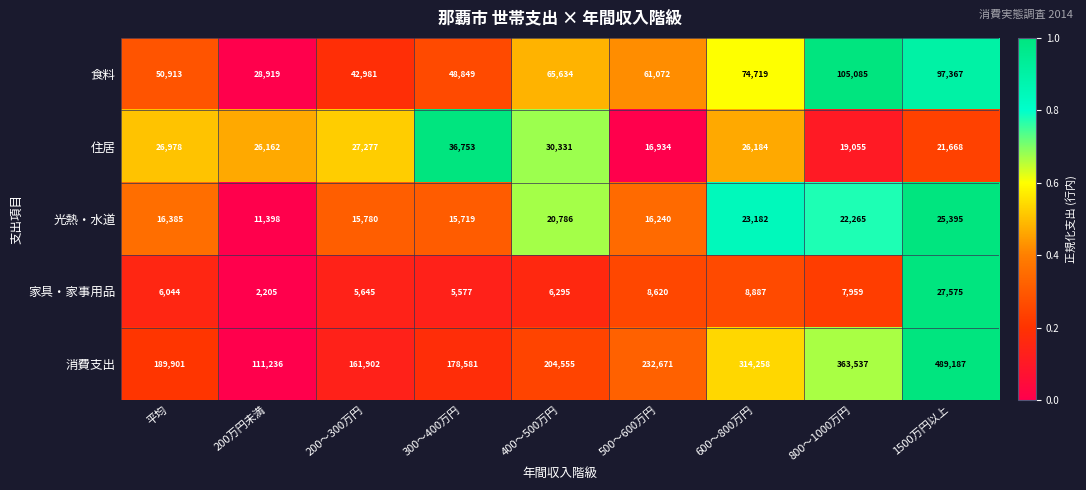

Read the 食料 value at 500～600万円.

61072